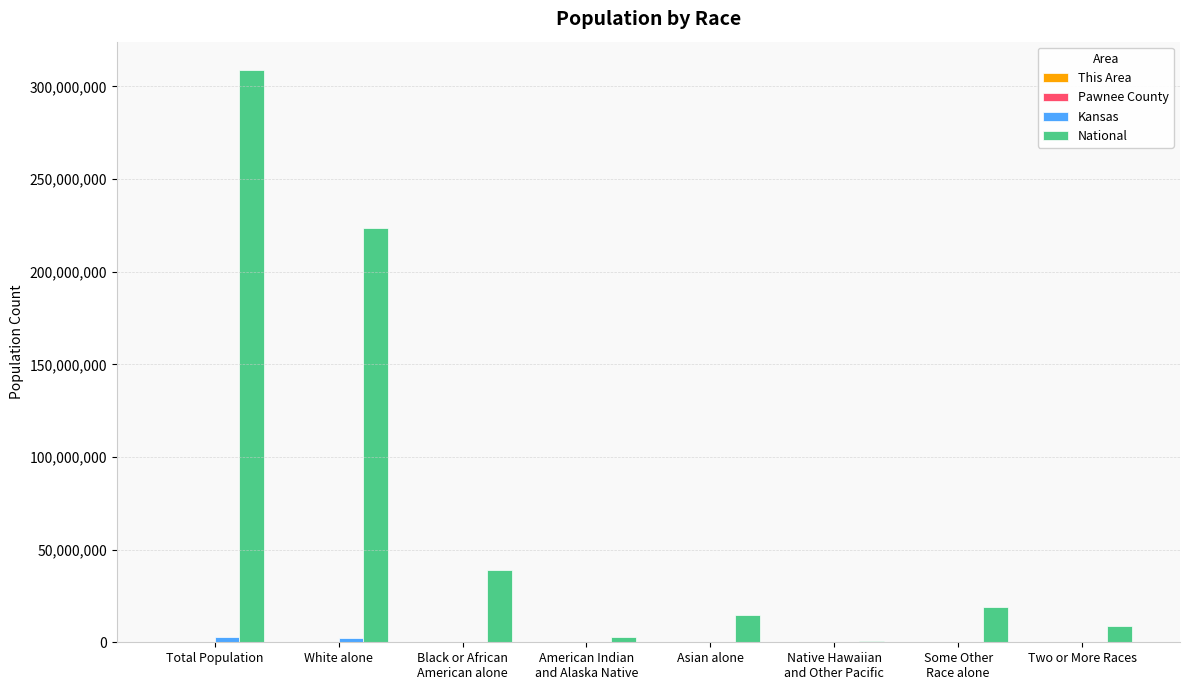

What is the greatest value displayed?

308745538